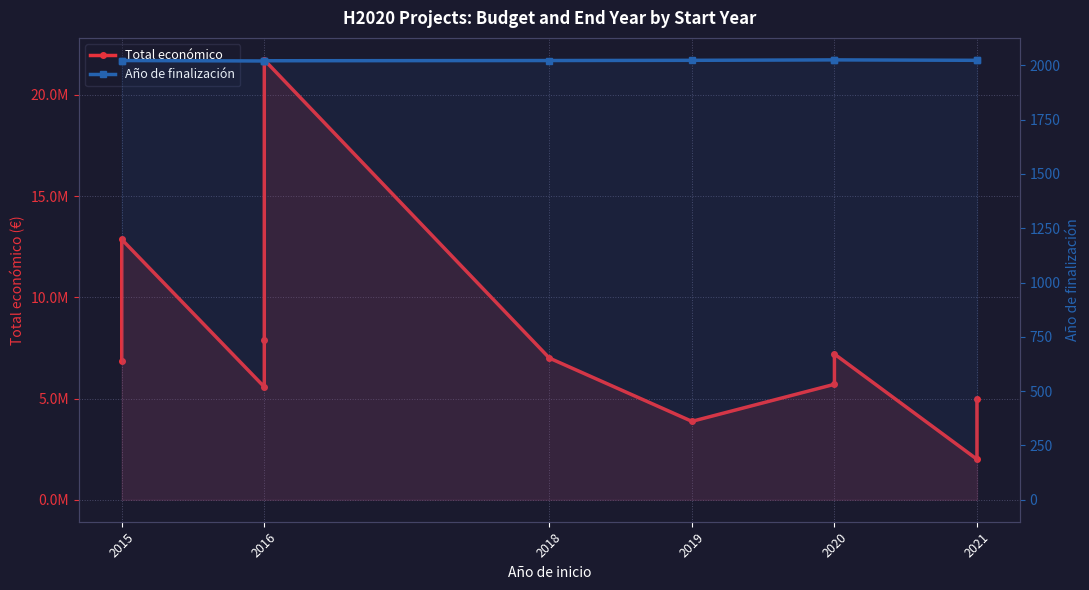

Which series has the largest total across all categories?

Total económico